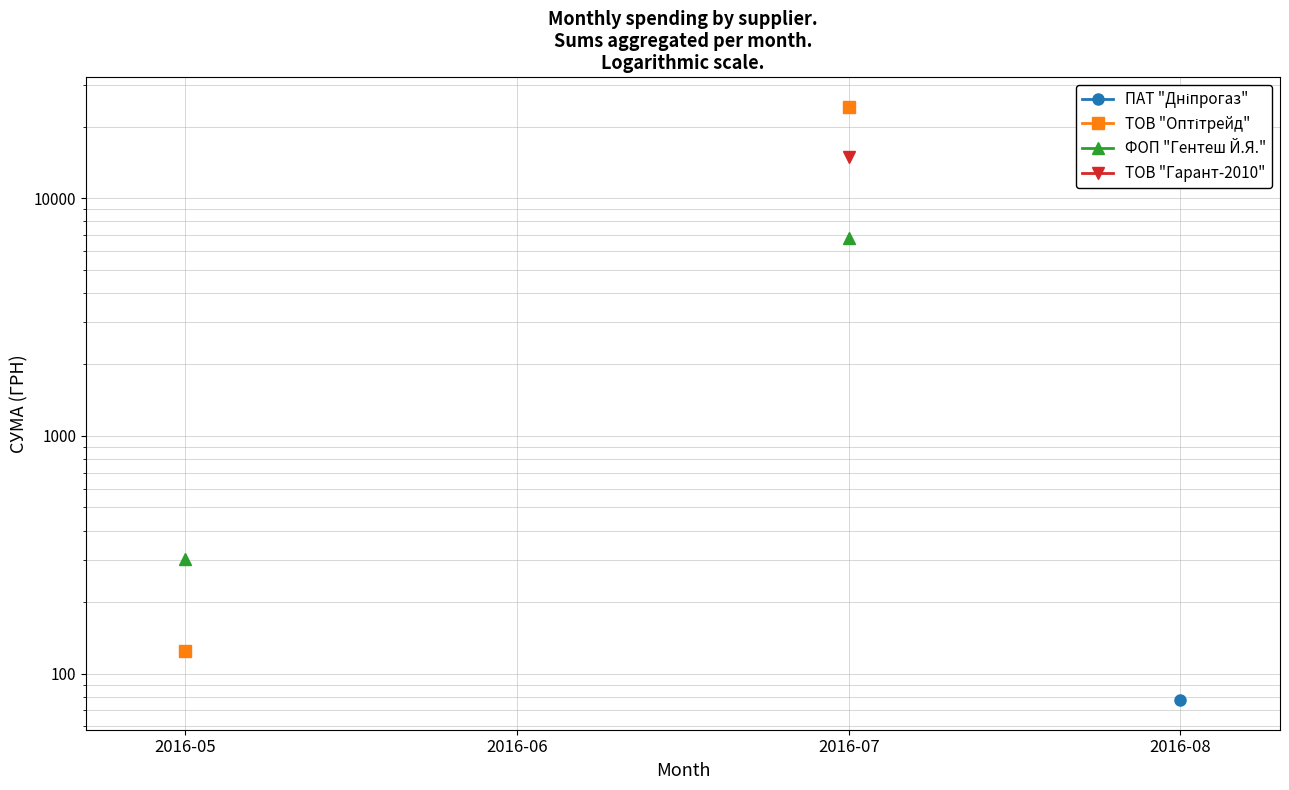

Is this an area chart (filled region under the line)?

No